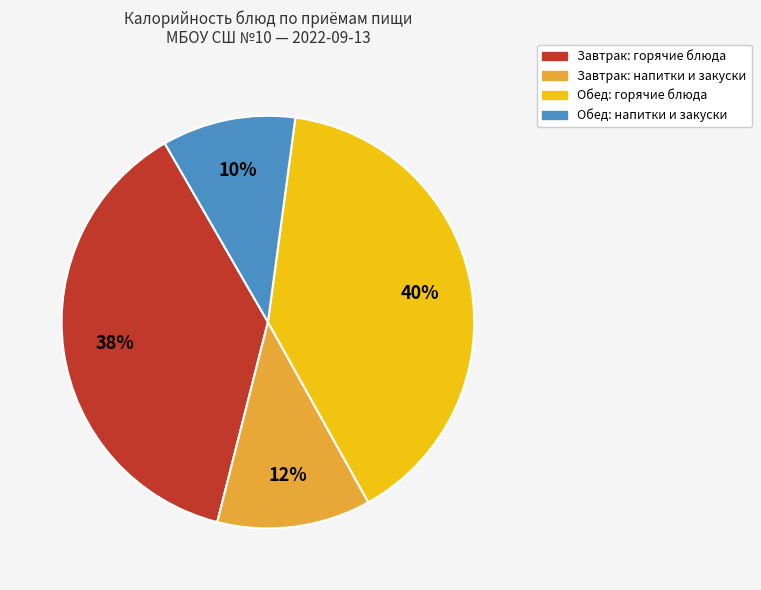

To the nearest percent, what is the average slice percentage?

25%